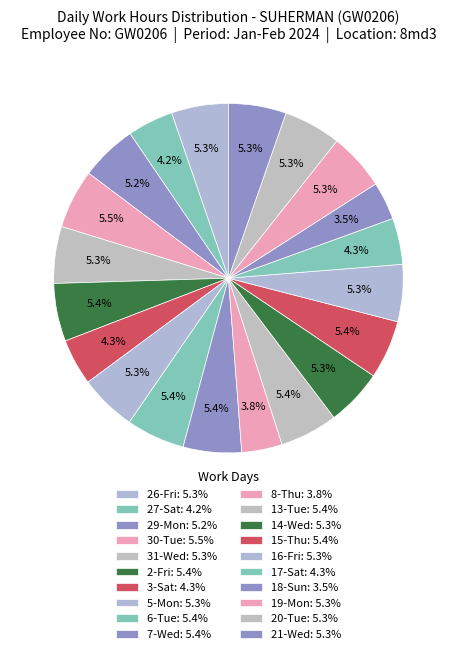

What is the ratio of the value at 13-Tue to the value at 17-Sat?

1.3